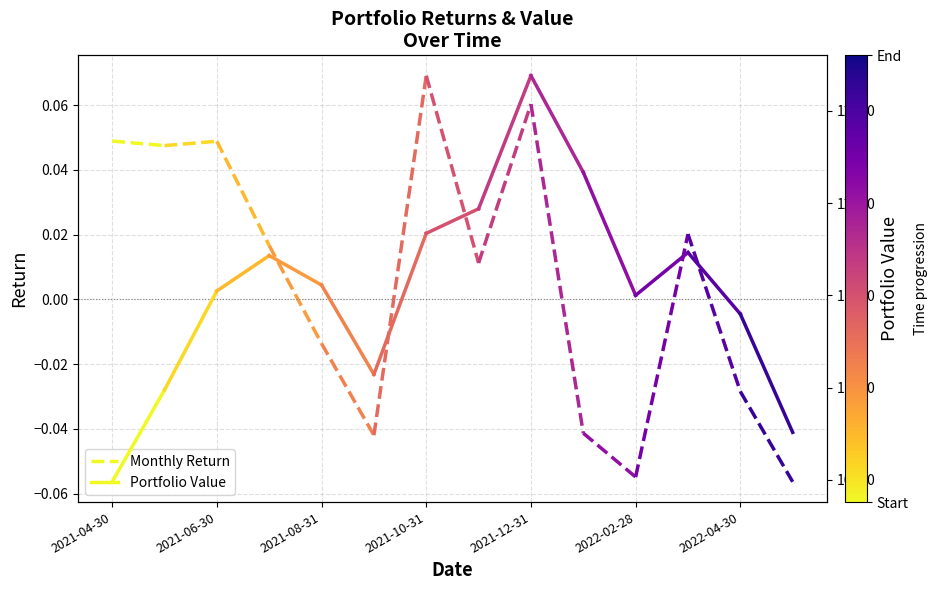

What is the difference between the Portfolio Value values at 2021-06-30 and 2021-04-30?

498.2